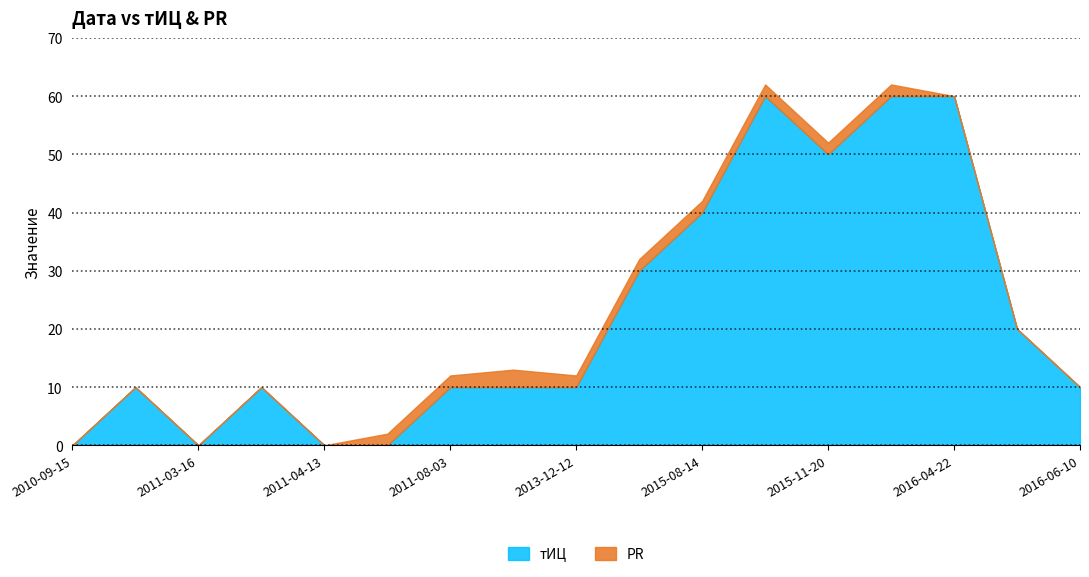

Which series ends up on top after the final intersection of тИЦ and PR?

тИЦ